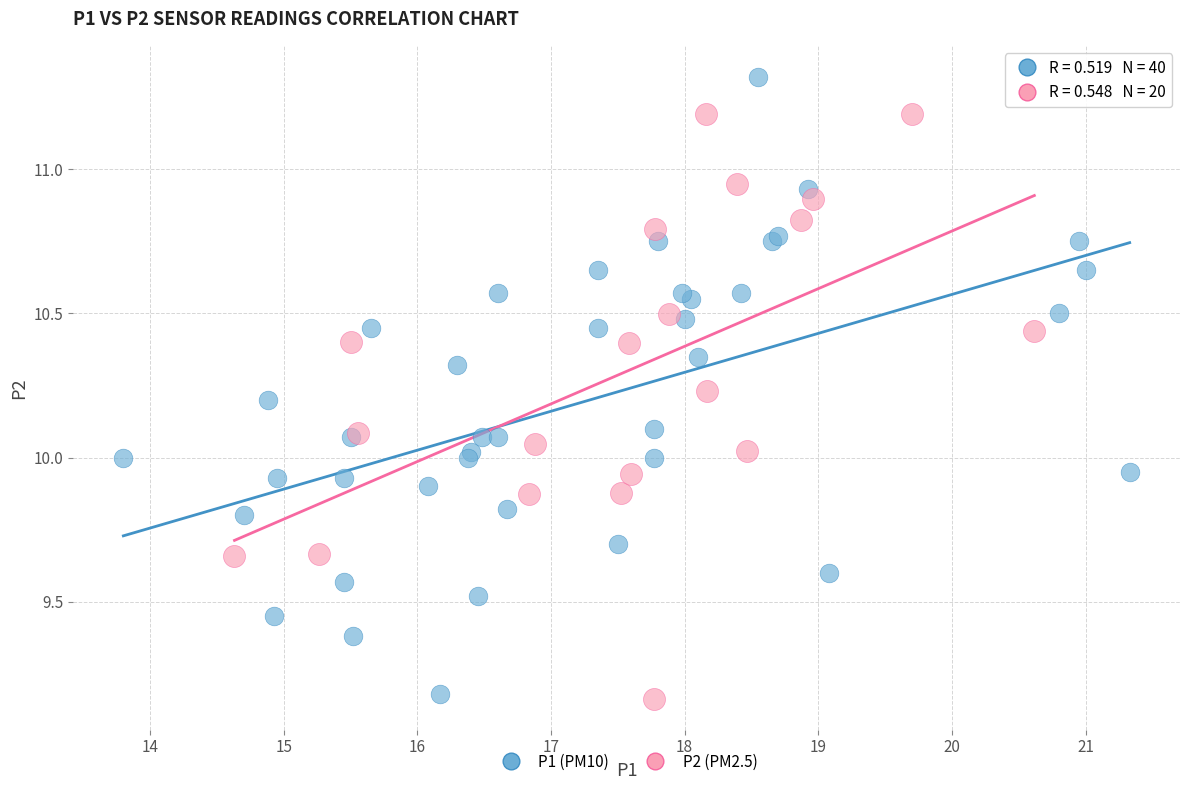

Which series reaches the maximum Y coordinate?

P1 (PM10)